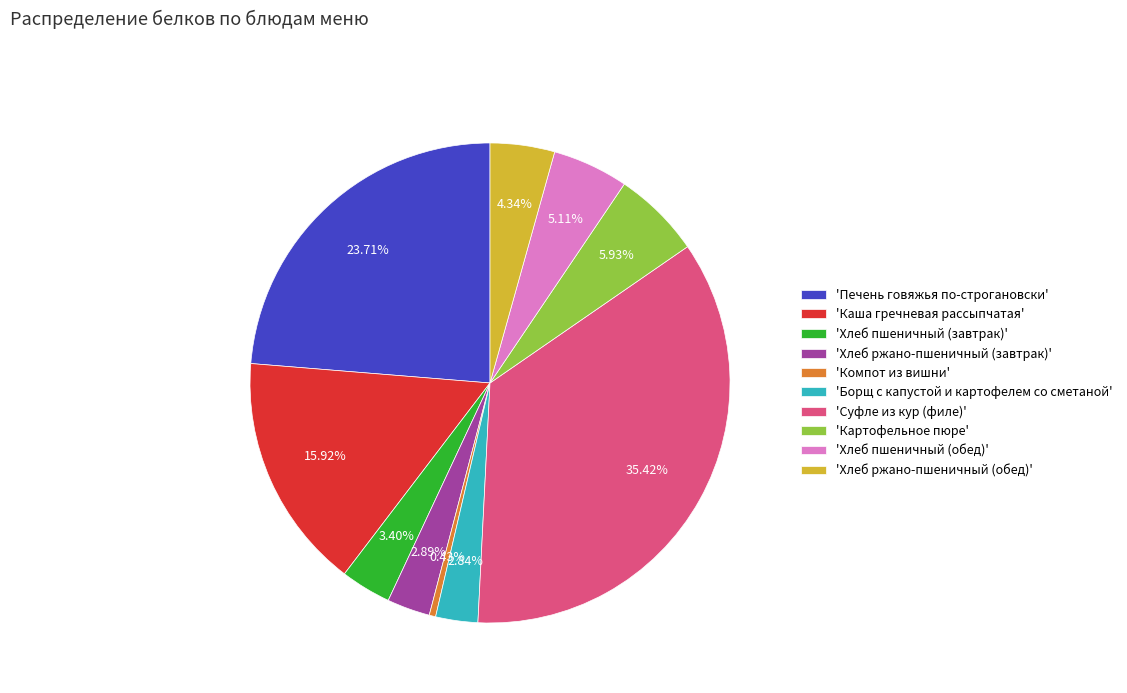

Count the number of slices in the pie.

10